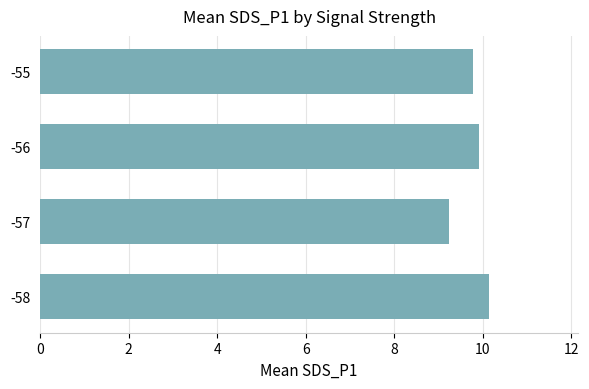

Which label corresponds to the largest value in the chart?

-58